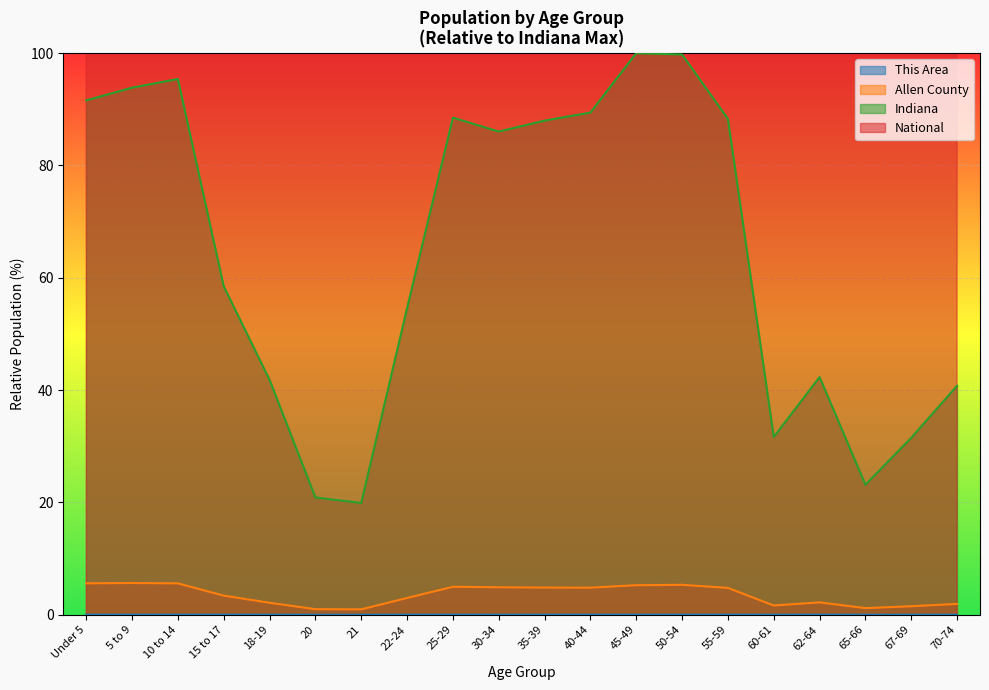

What is the approximate value of Allen County at 30-34?

4.9